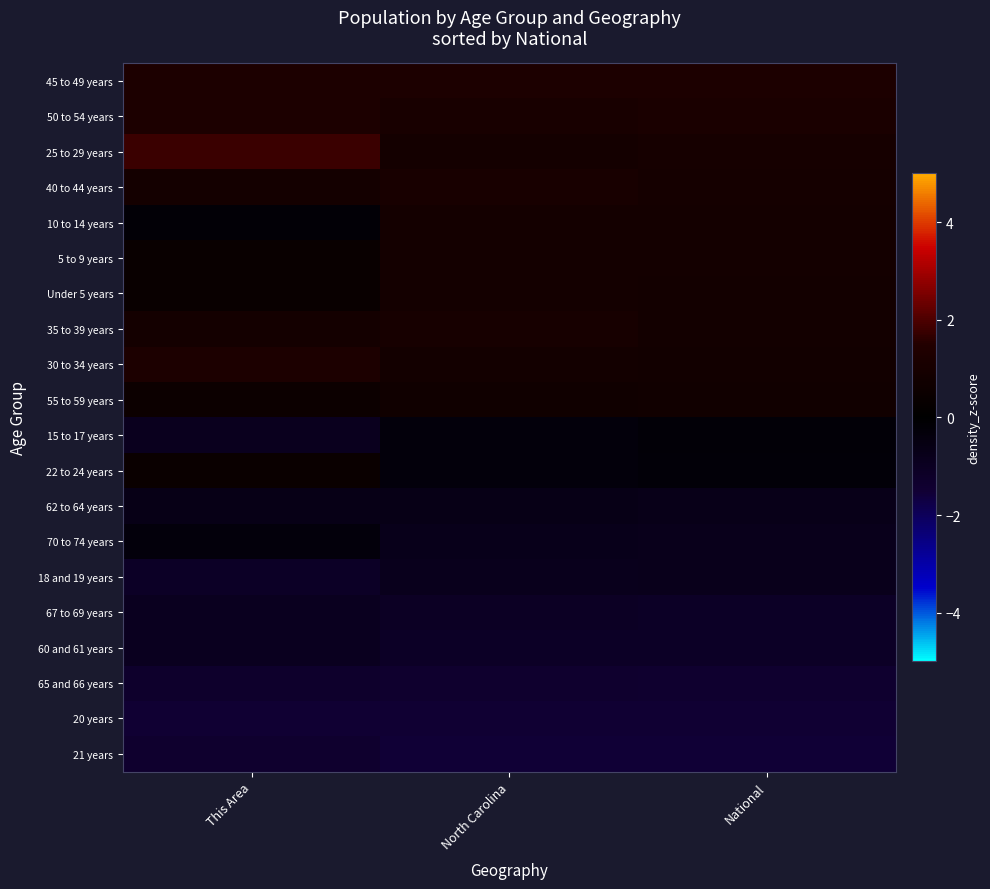

At which category is the sum across all series the highest?

North Carolina